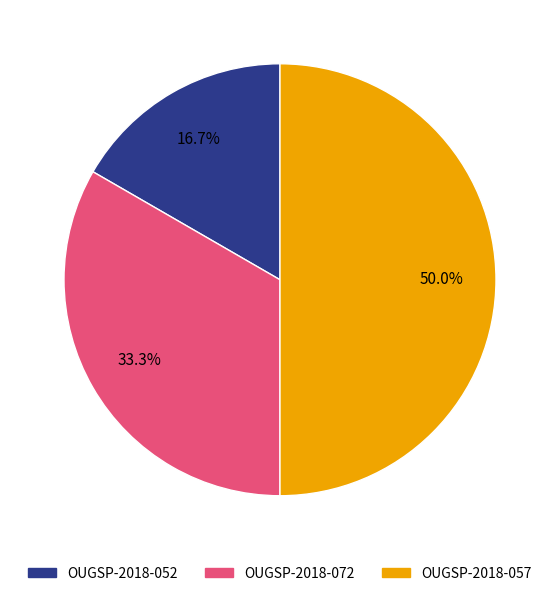

Rank the categories by value from highest to lowest.

OUGSP-2018-057, OUGSP-2018-072, OUGSP-2018-052